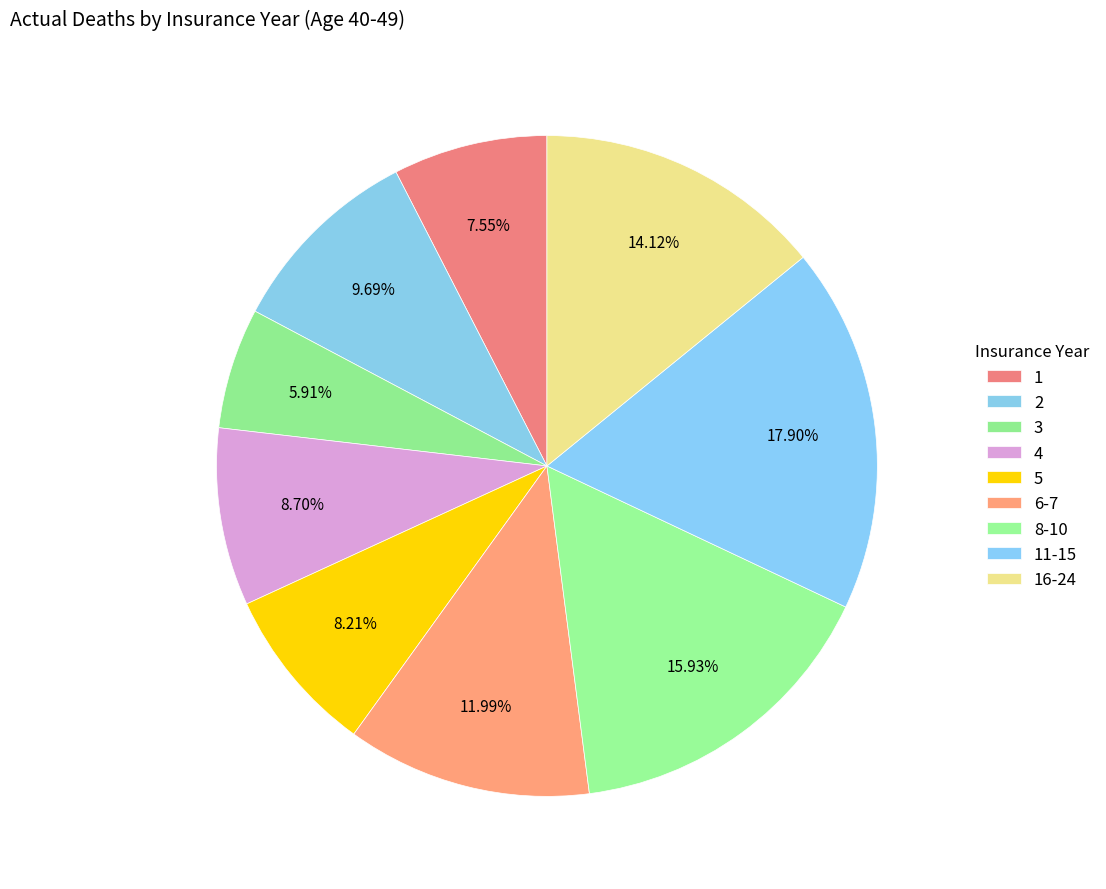

To the nearest percent, what percentage of the pie is 3?

6%